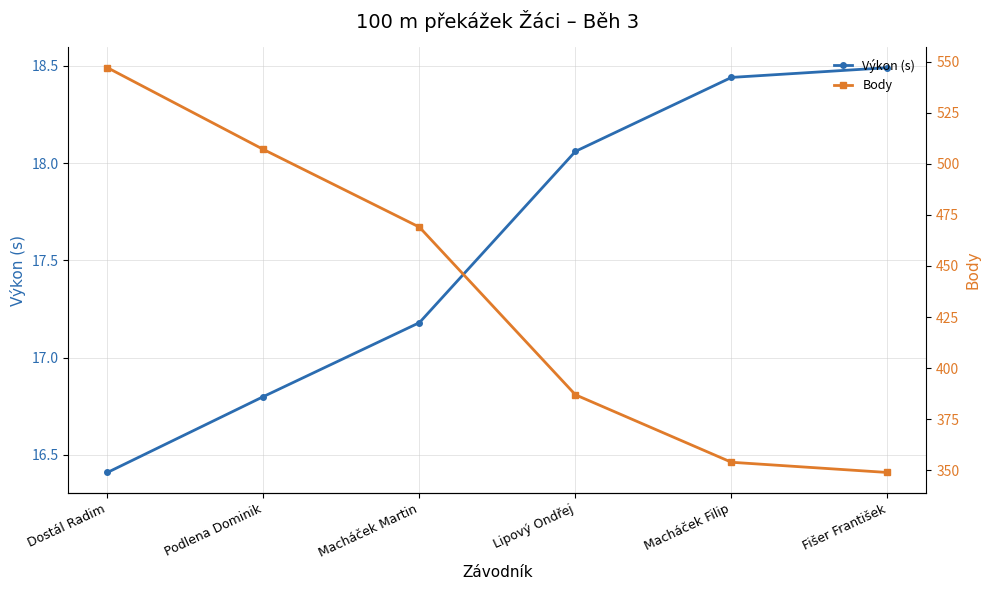

Which series changed the most between Dostál Radim and Fišer František?

Body